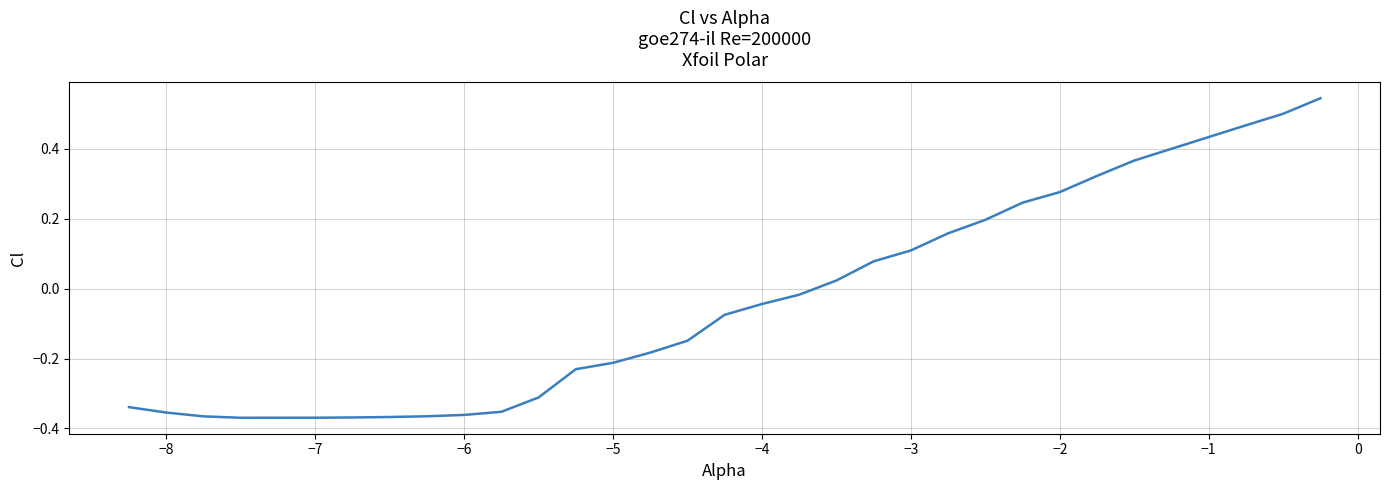

What is the difference between the maximum and minimum values?

0.9